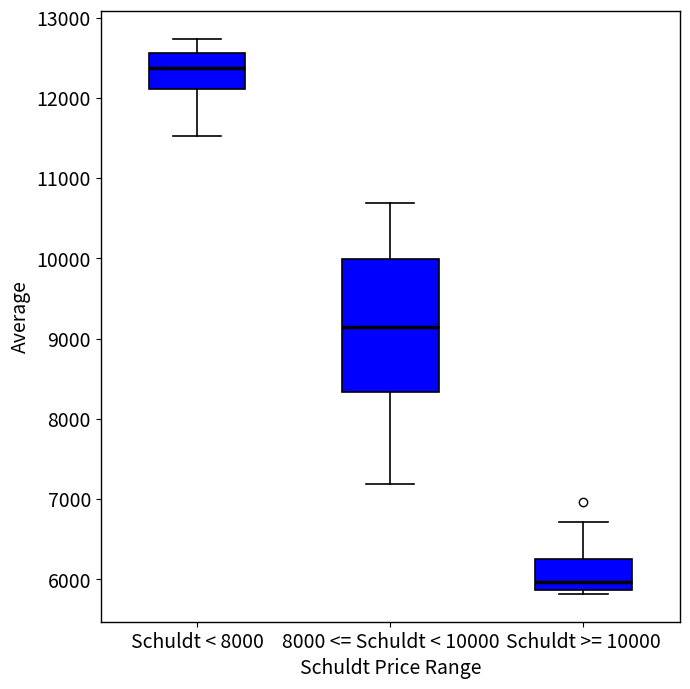

Which box is the tallest, from its lower edge to its upper edge?

8000 <= Schuldt < 10000